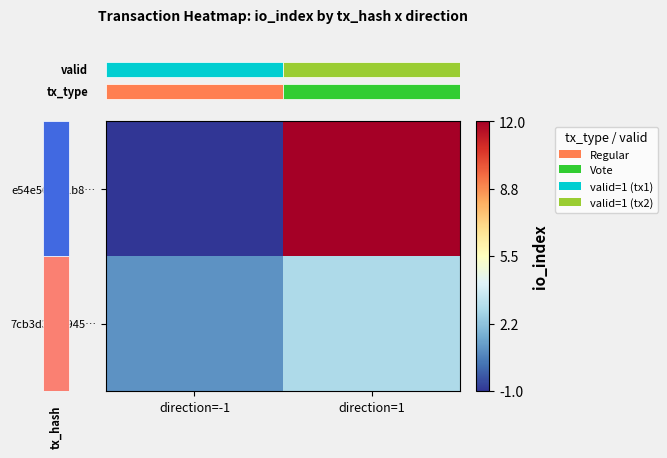

At which category is the sum across all series the highest?

direction=1